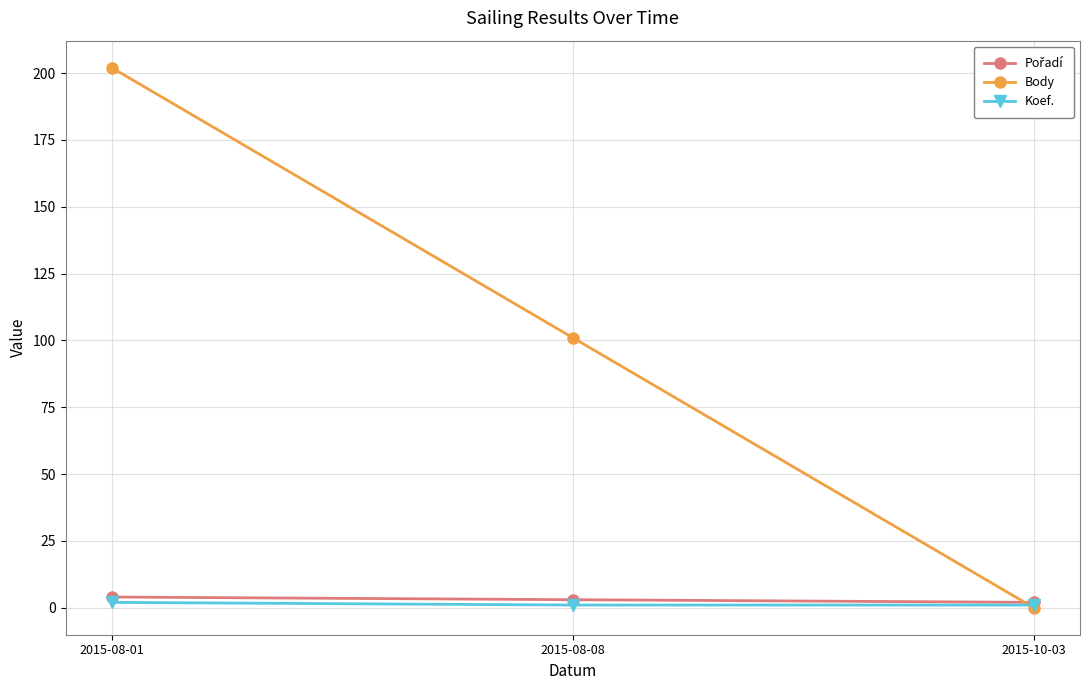

What is the label of the 1st point from the left?

2015-08-01